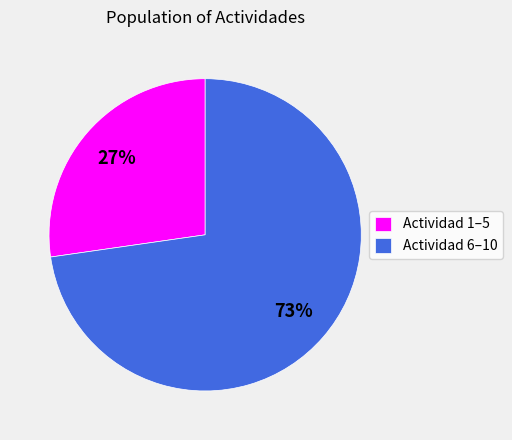

How many segments does this pie chart have?

2